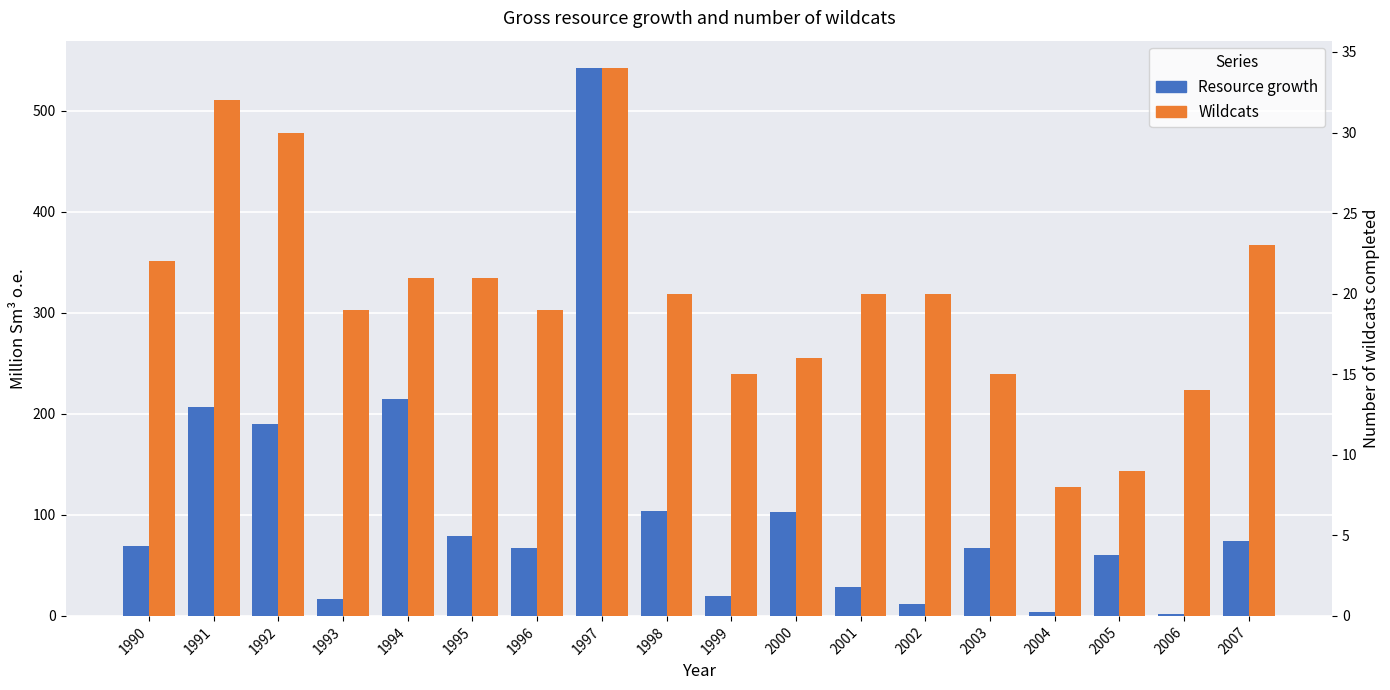

What is the difference between the highest and lowest values at 2004?

3.9